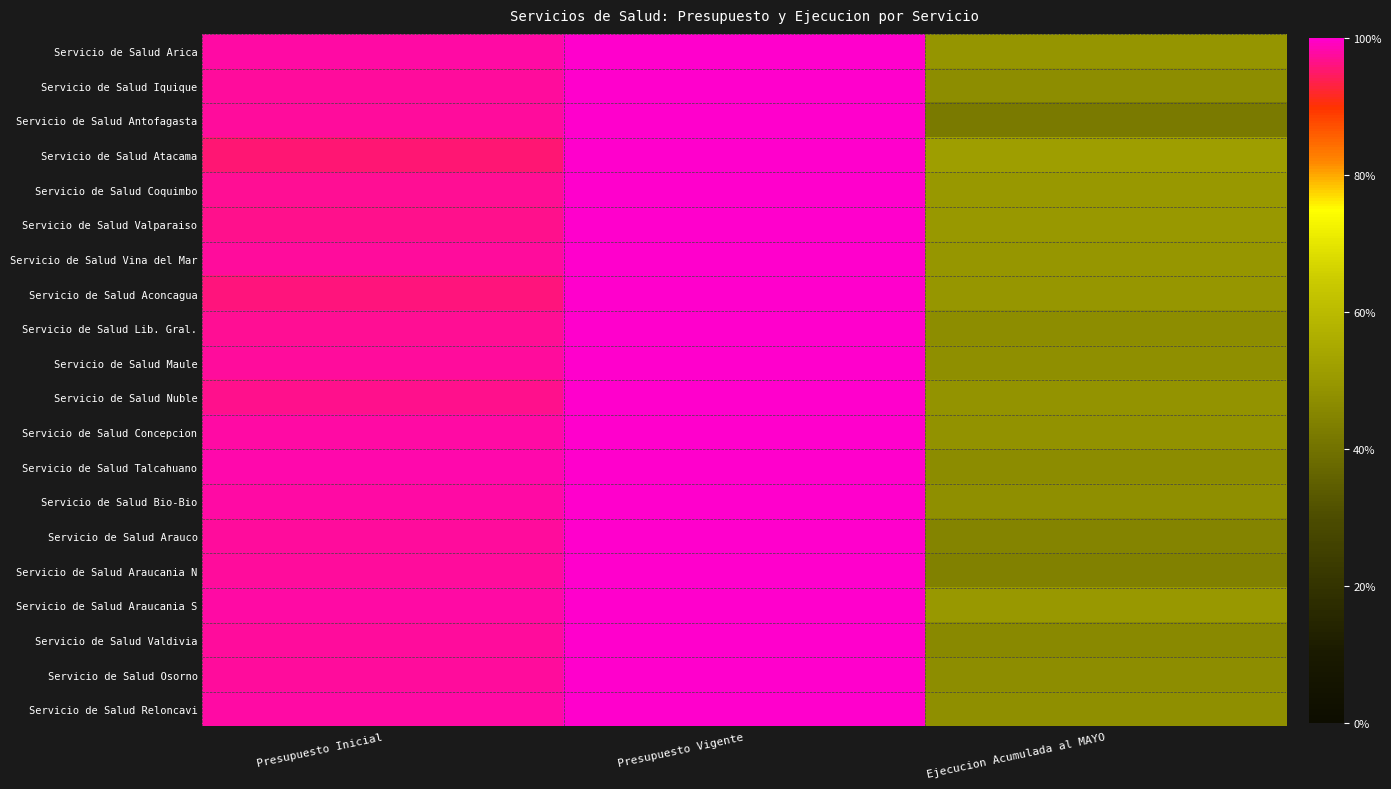

How many distinct data groups are displayed?

20